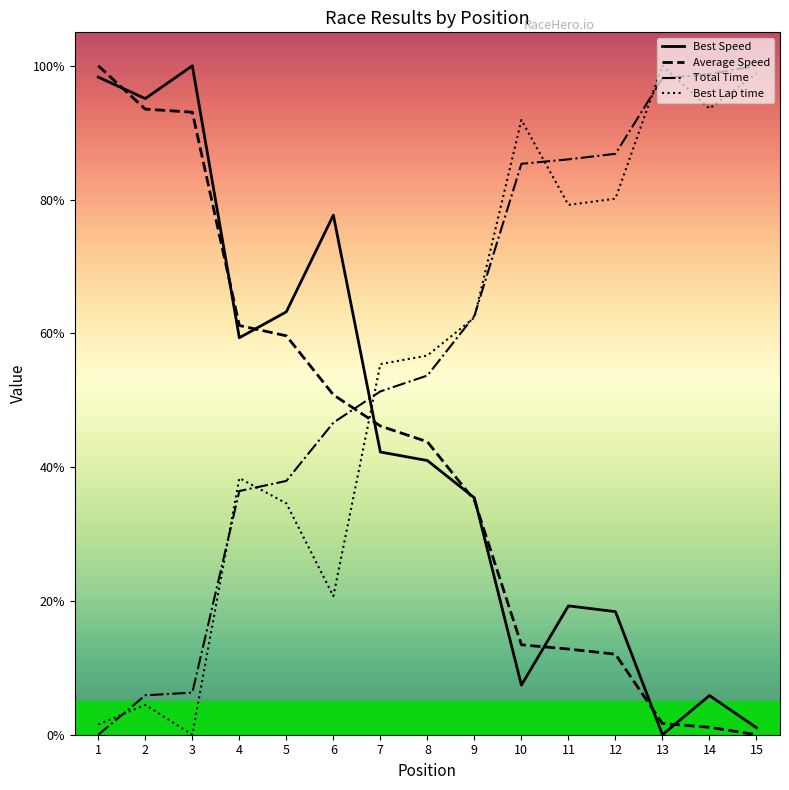

Rank the series by their average value, from highest to lowest.

Total Time, Best Lap time, Best Speed, Average Speed